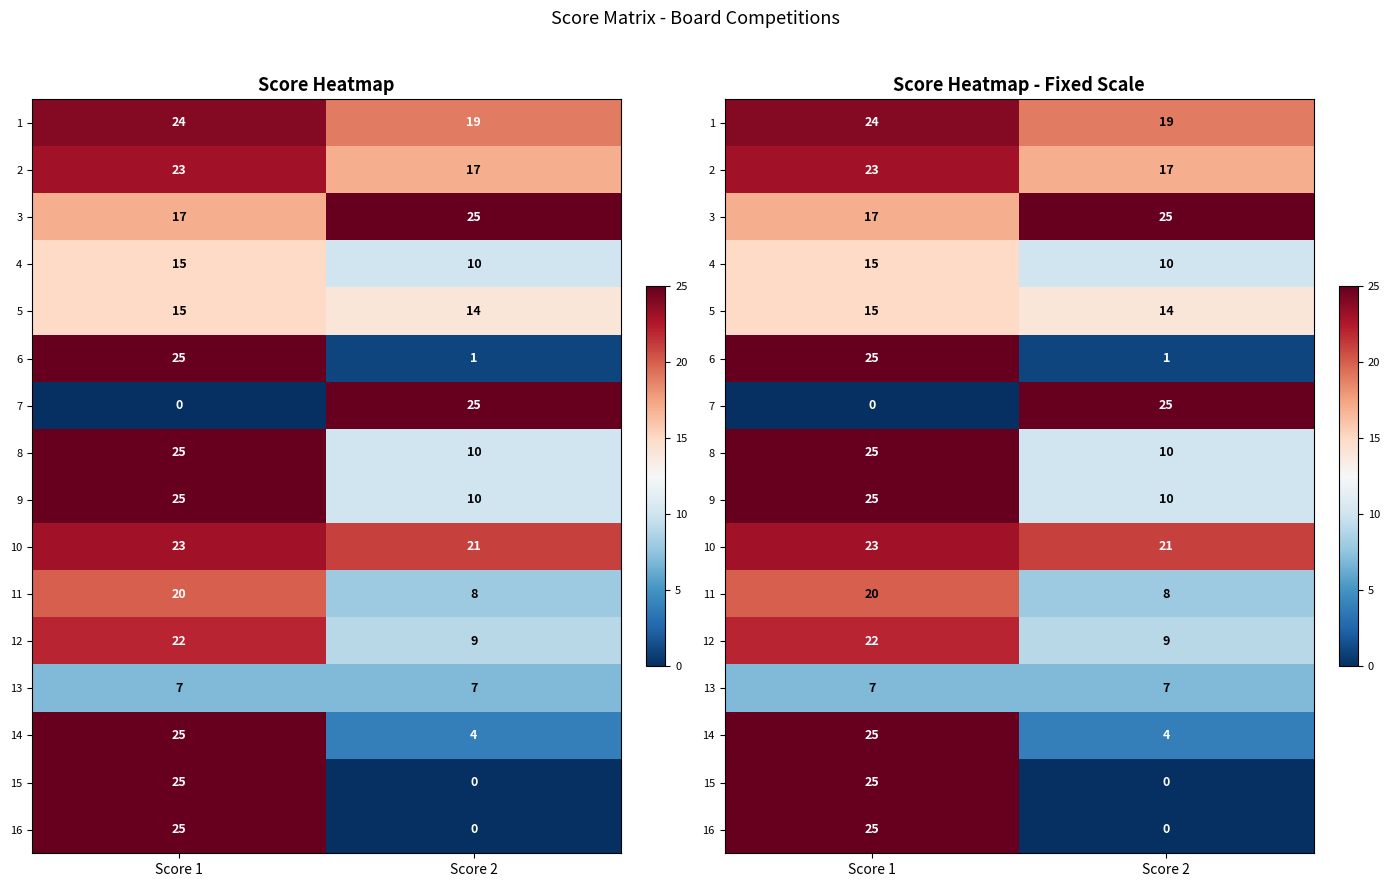

At which label is 6 closest to 13?

Score 1